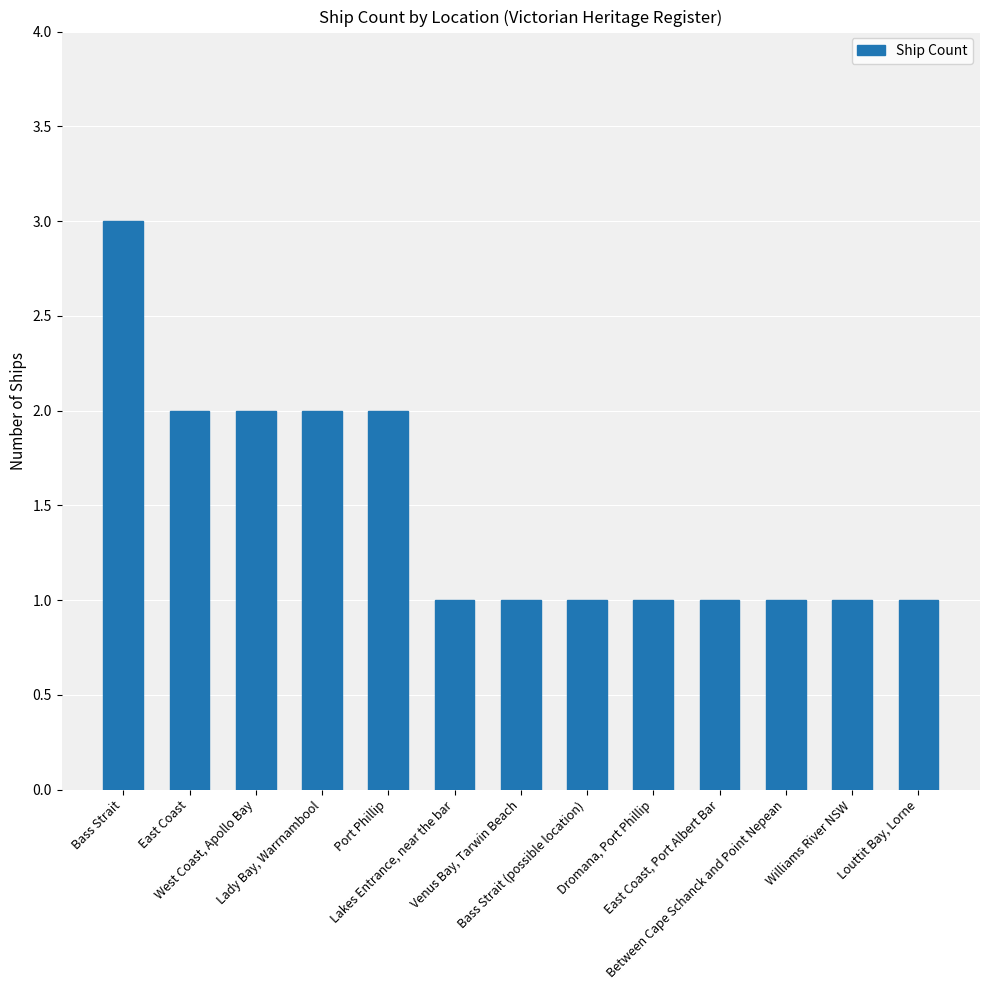

What is the greatest value displayed?

3